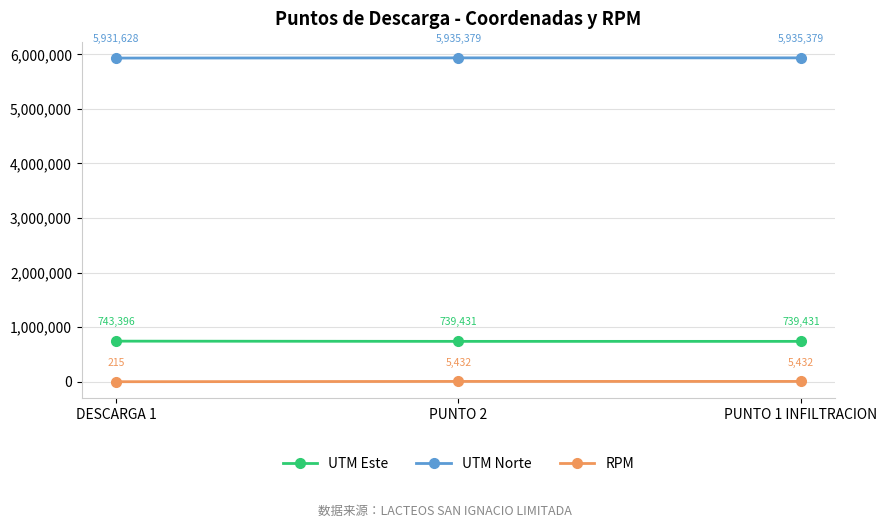

True or false: UTM Norte has a value of 2904206 at PUNTO 1 INFILTRACION.

False